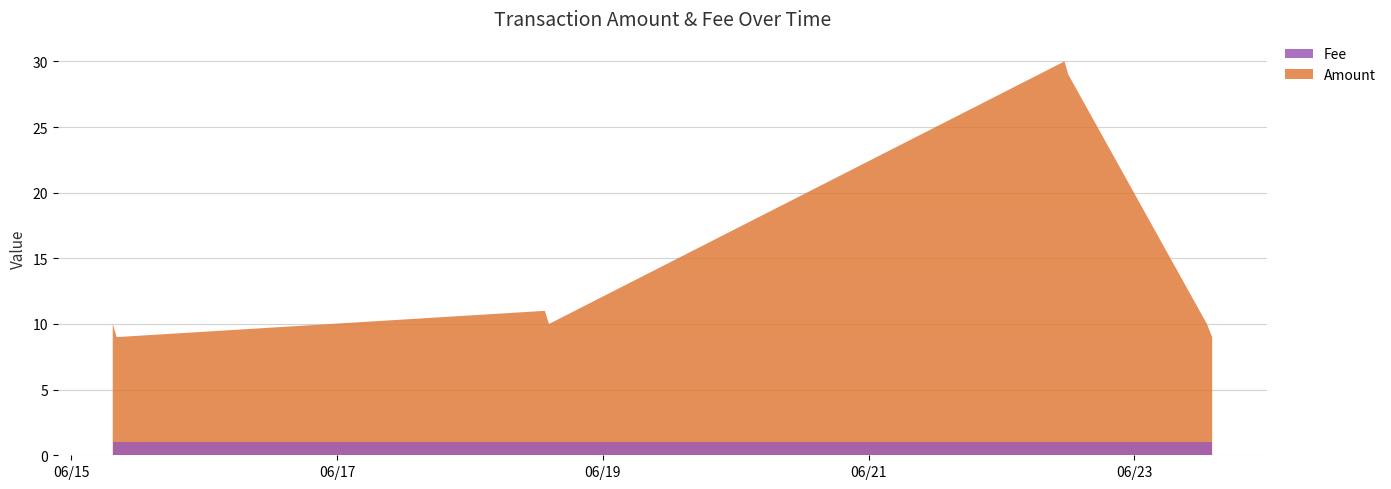

Reading left to right, extract all data points from this chart.

Amount: 10	9	11	10	30	29	10	9
Fee: 1	1	1	1	1	1	1	1